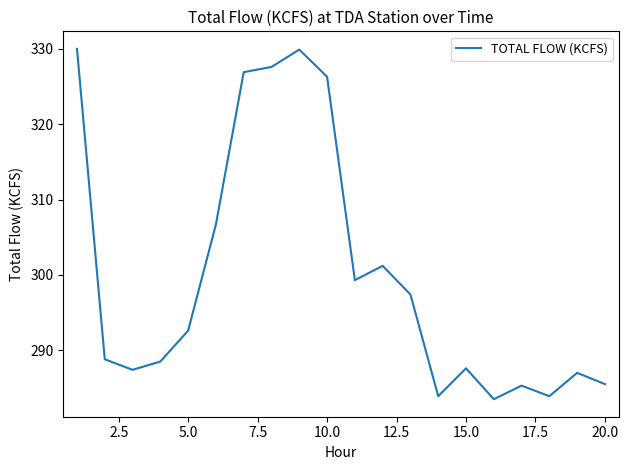

What is the difference between the maximum and minimum values?

46.5